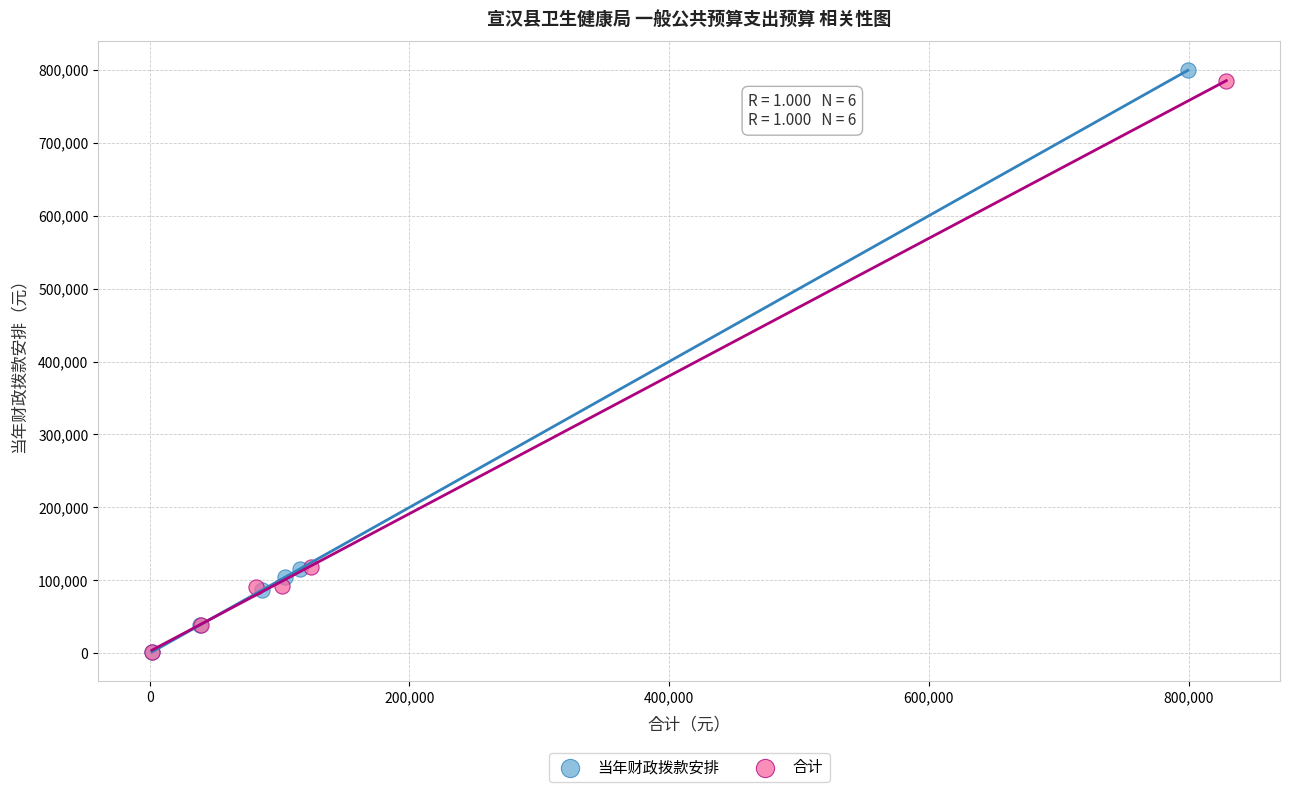

What are all the series names shown in the legend?

当年财政拨款安排, 合计